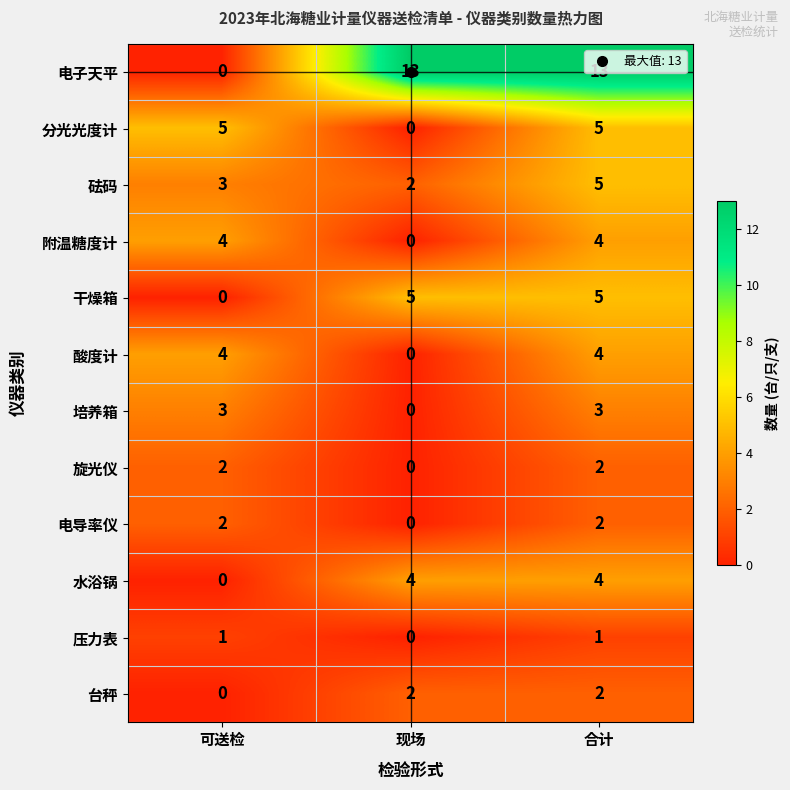

What is the sum of the 台秤 values at 现场 and 合计?

4